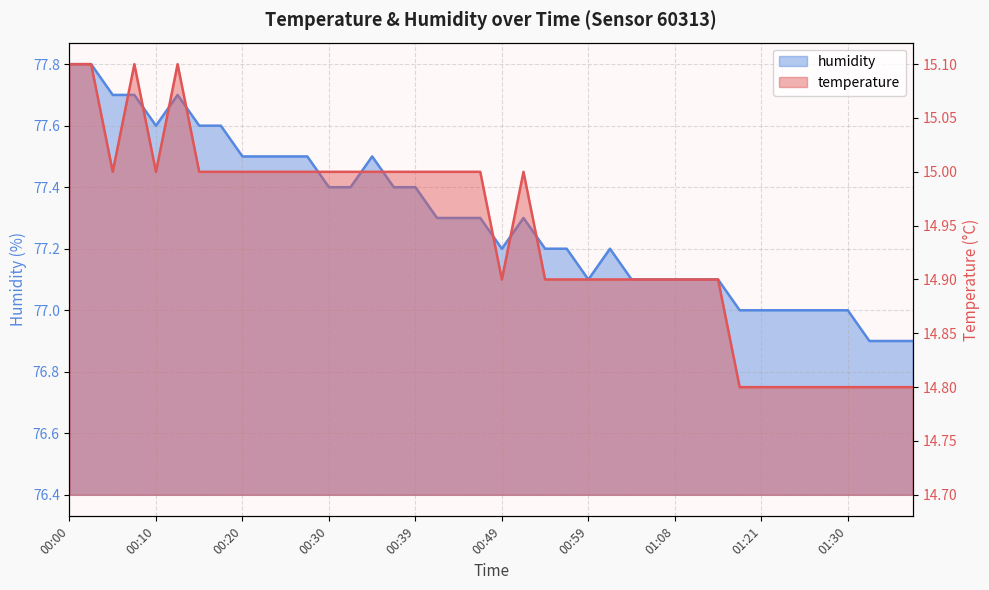

How many series are shown in this chart?

2